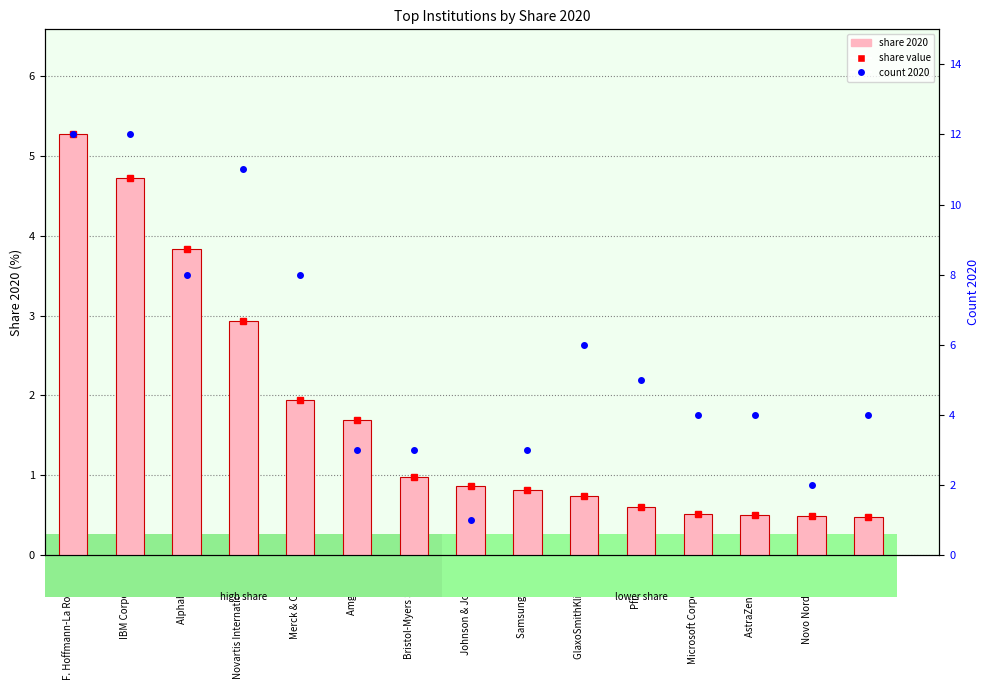

Reading left to right, transcribe all the data shown in this chart.

F. Hoffmann-La Roche AG=5.3	IBM Corporation=4.7	Alphabet Inc.=3.8	Novartis International AG=2.9	Merck & Co., Inc.=1.9	Amgen Inc.=1.7	Bristol-Myers Squibb=1.0	Johnson & Johnson=0.9	Samsung Group=0.8	GlaxoSmithKline plc.=0.7	Pfizer Inc.=0.6	Microsoft Corporation=0.5	AstraZeneca plc=0.5	Novo Nordisk A/S=0.5	Sanofi=0.5